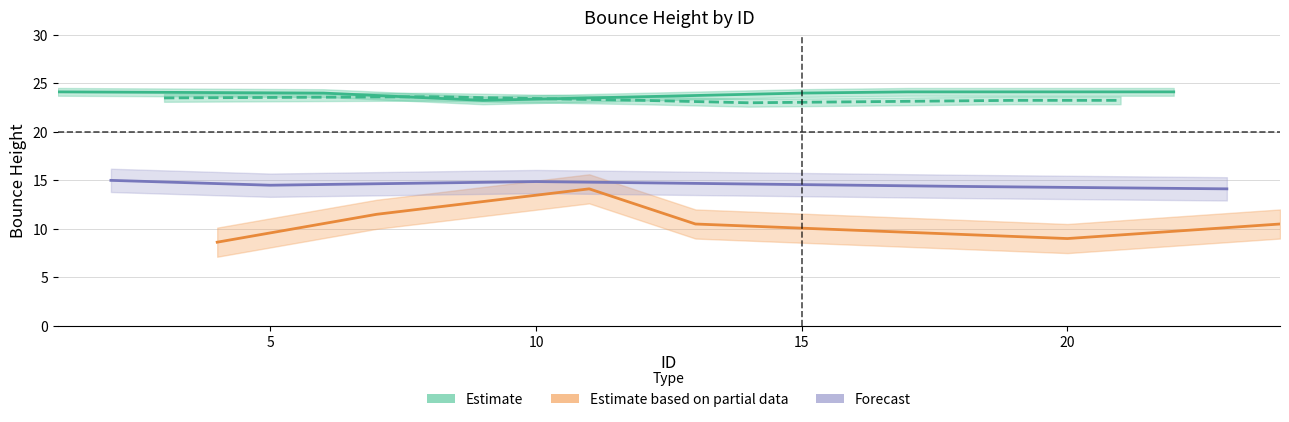

Count the number of data series in this chart.

3